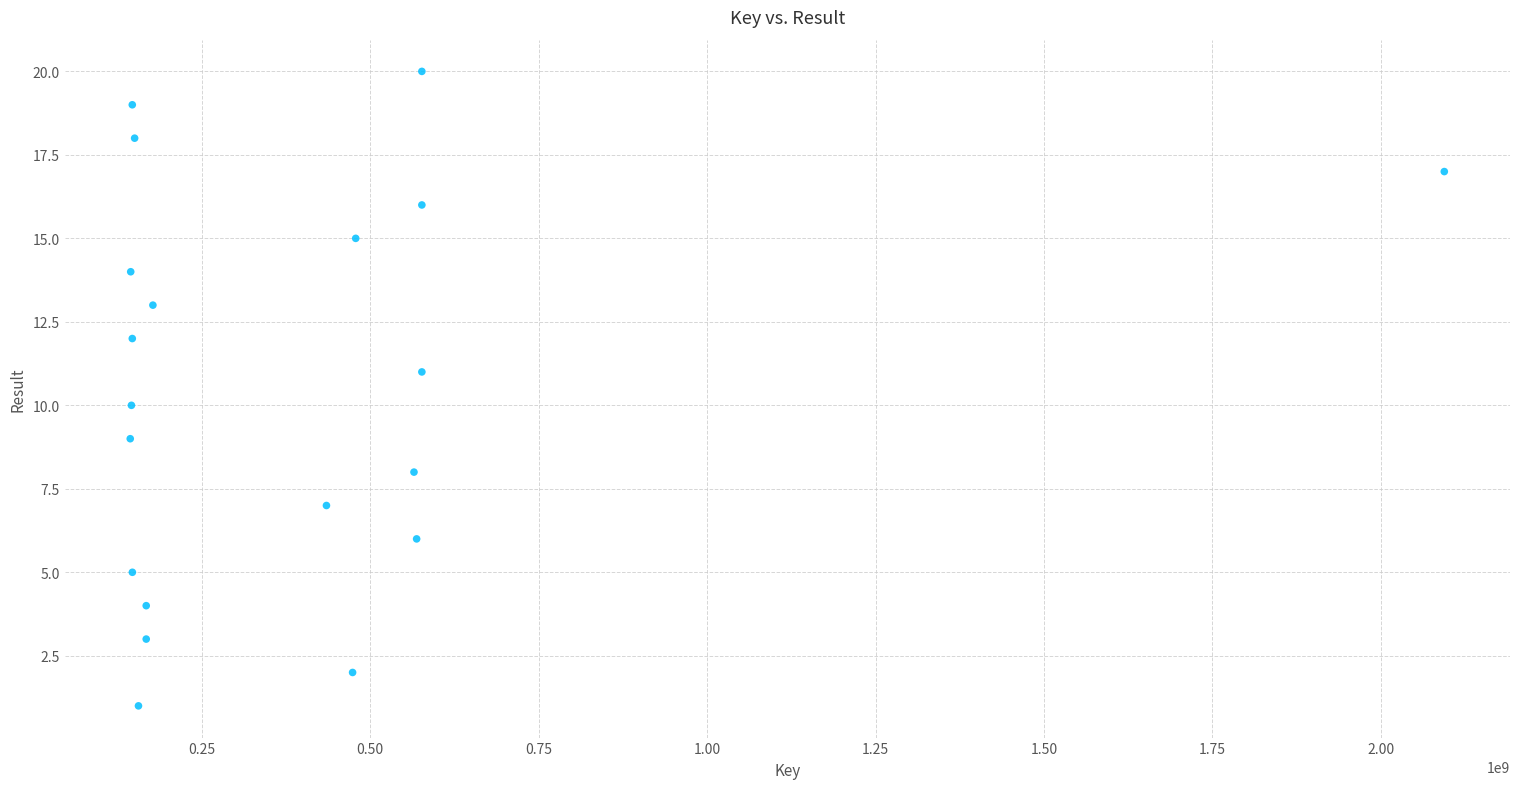

What is the range of X values (max minus min)?

1950284048